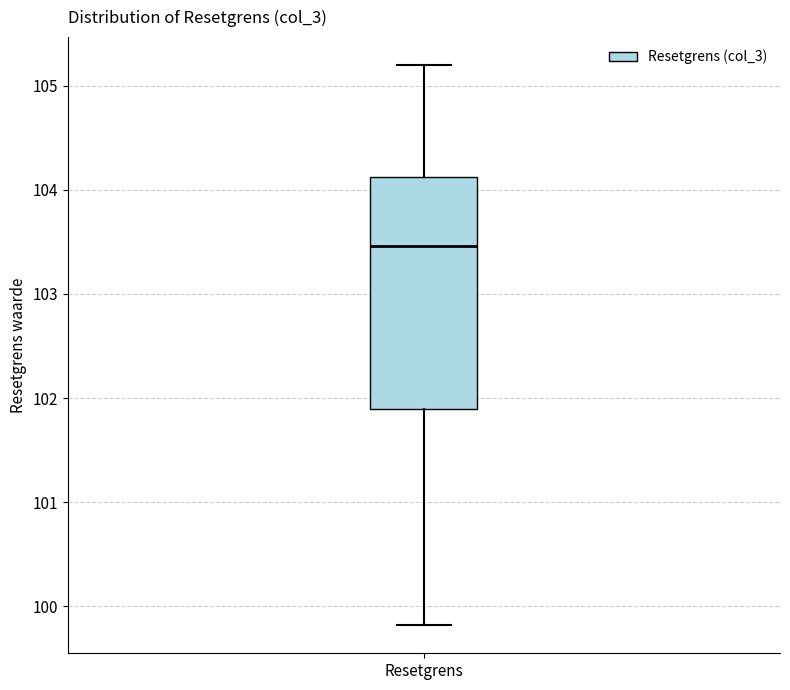

Read this box plot against the y-axis: the position of the median line, the range covered by the box, and the ends of both whiskers. The values are not printed on the chart, so give them approximately, as read against the axis.

median 103.5, box 101.9 to 104.1, whiskers 99.8 to 105.2